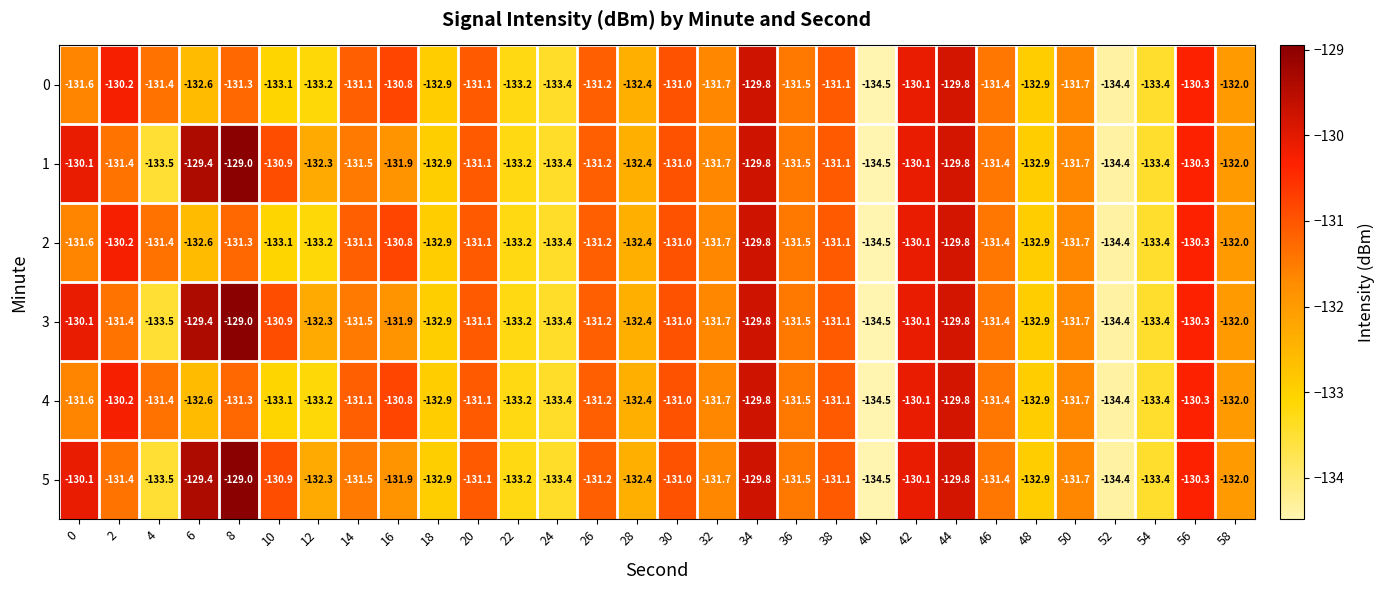

What is the spread (max minus min) of values at 14?

0.4